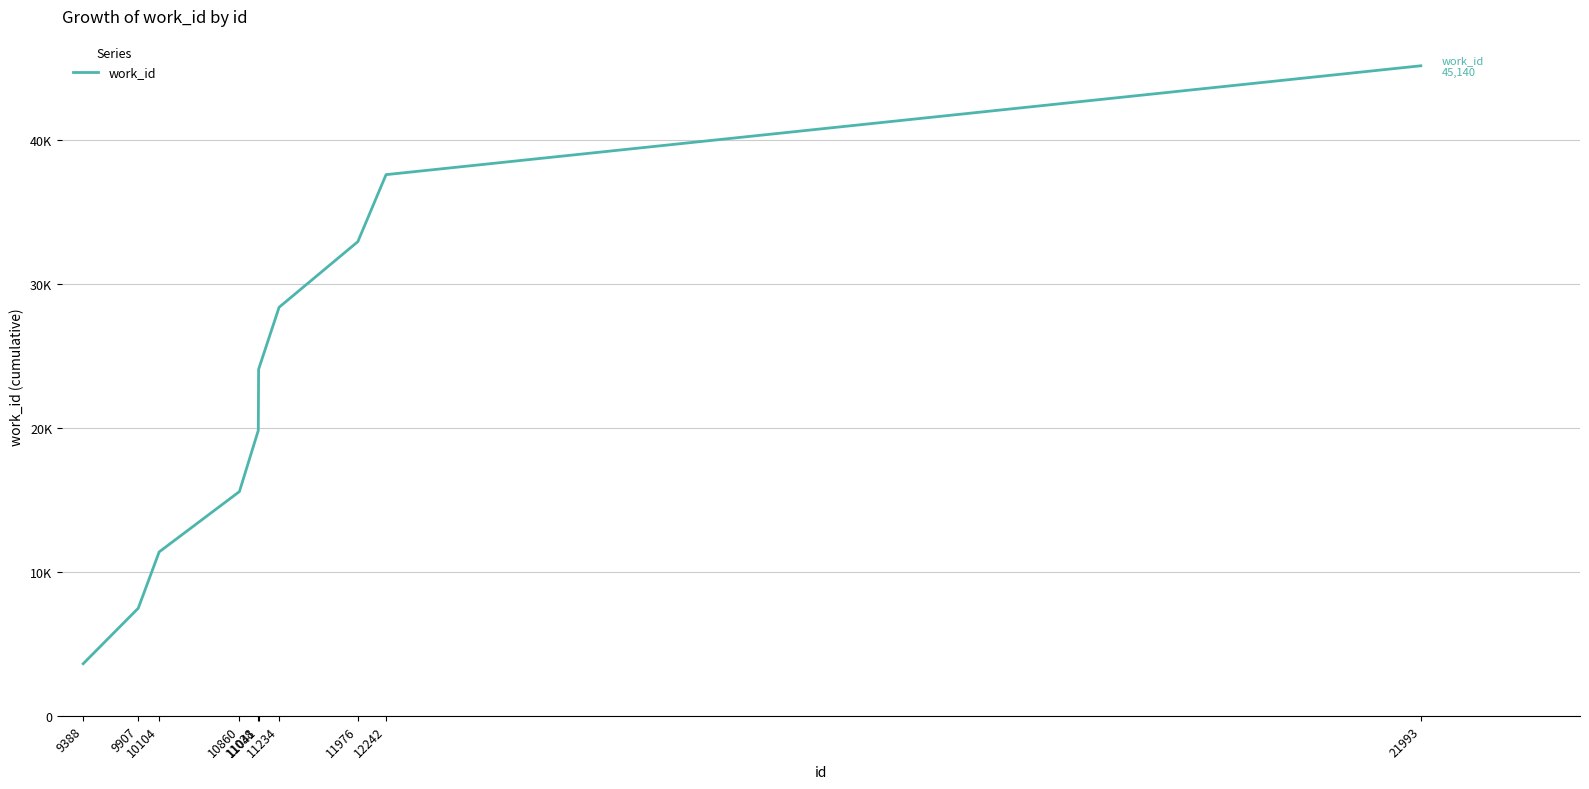

Rank the categories by value from lowest to highest.

9388, 9907, 10104, 10860, 11038, 11041, 11234, 11976, 12242, 21993